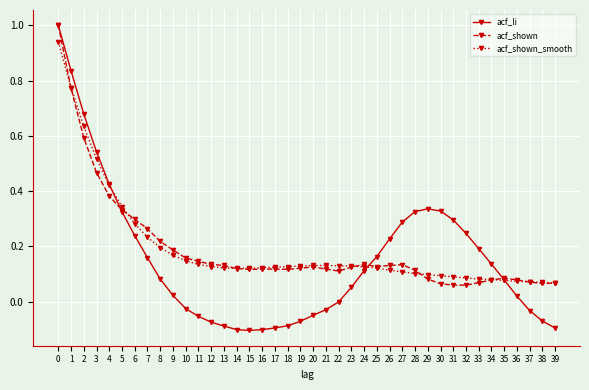

Which series has the largest range (max minus min)?

acf_li